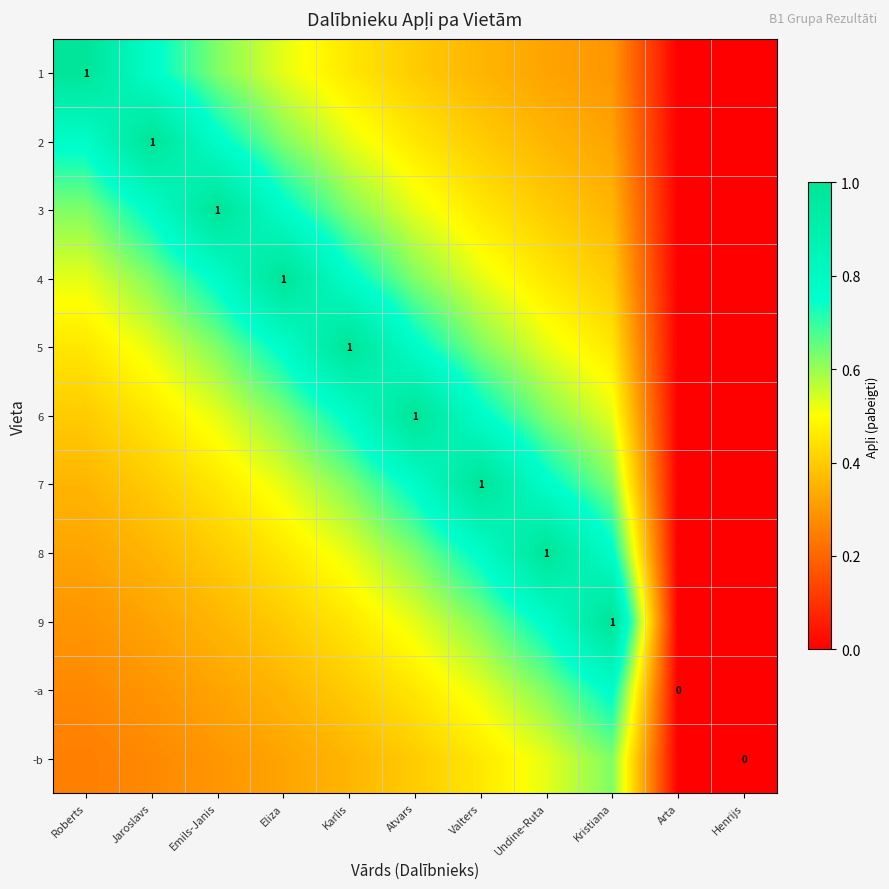

What is the approximate value of 7 at Jaroslavs?

0.4